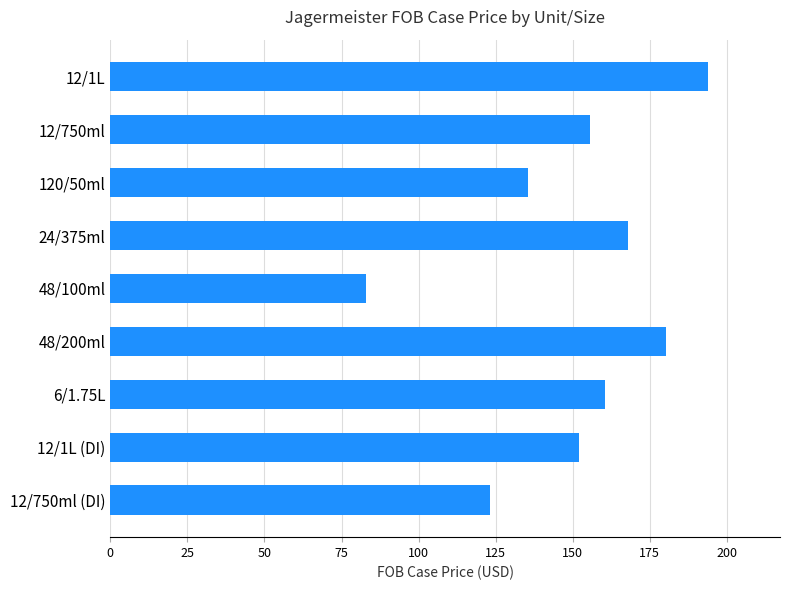

What is the difference between the maximum and minimum values?

111.0